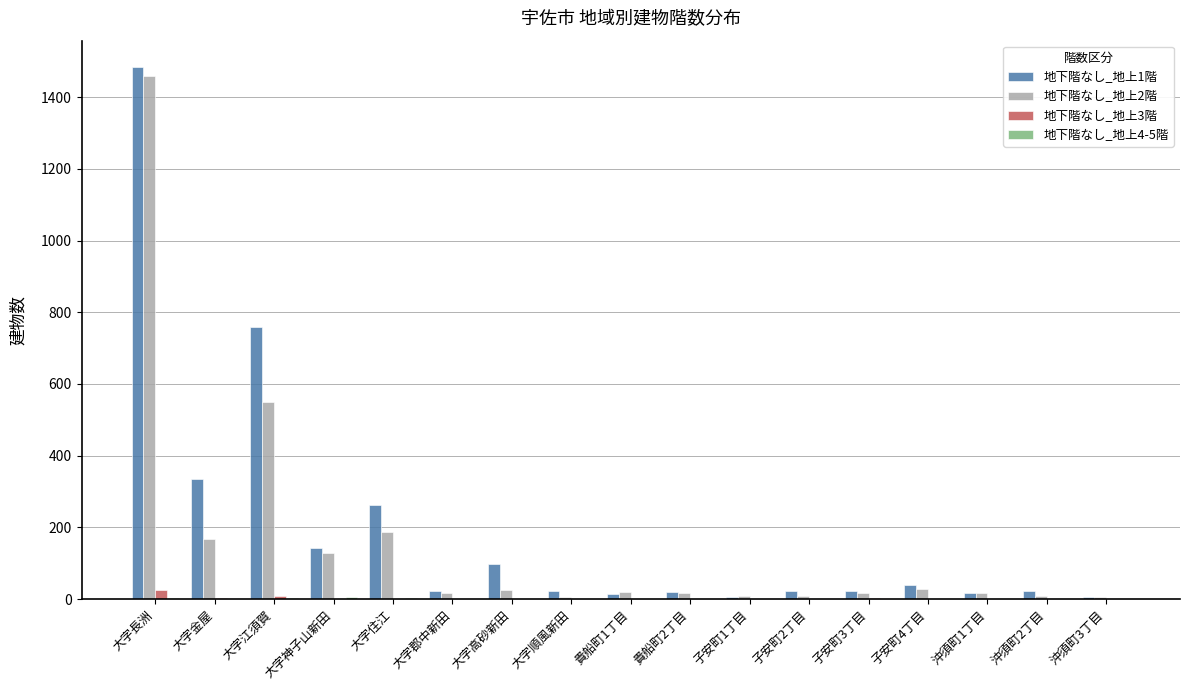

At which category is the sum across all series the highest?

大字長洲